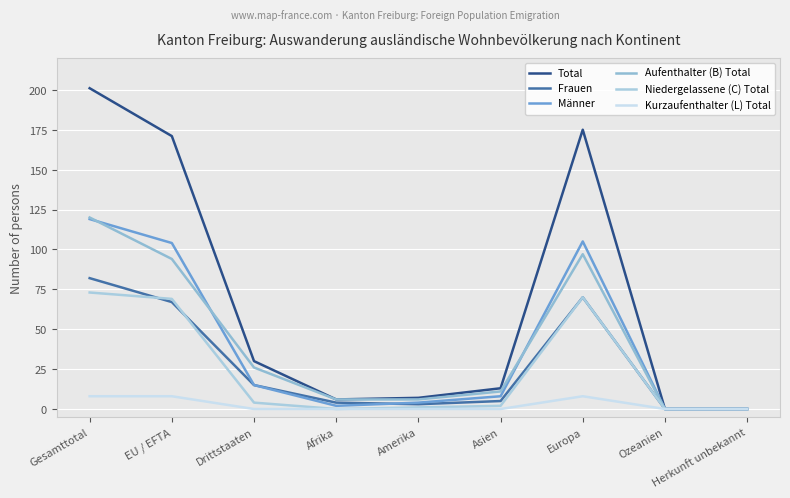

Which series has the largest total across all categories?

Total